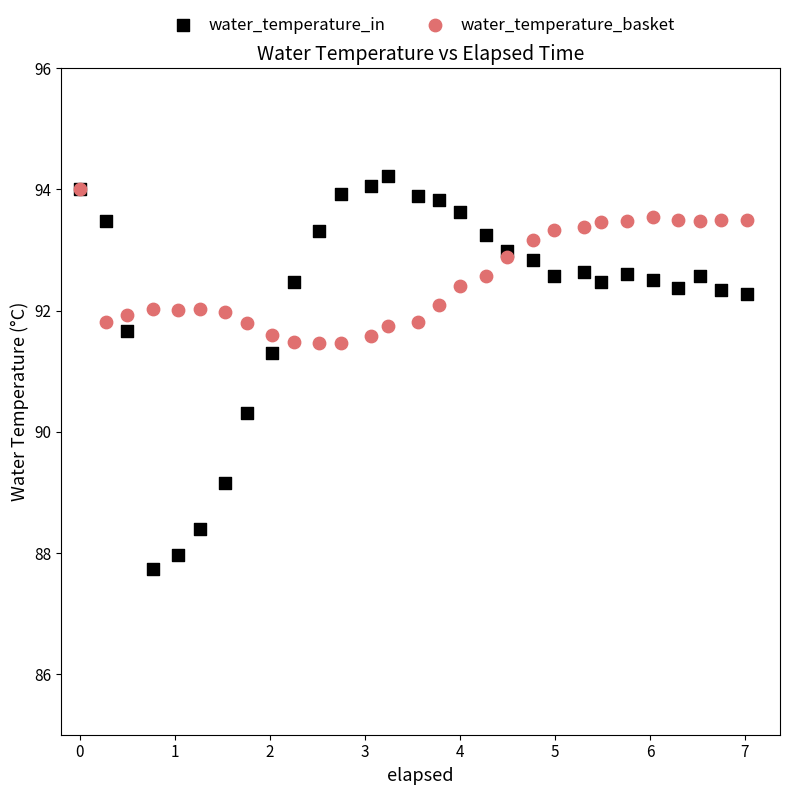

In the water_temperature_in series, what Y value is closest to 90?

90.3